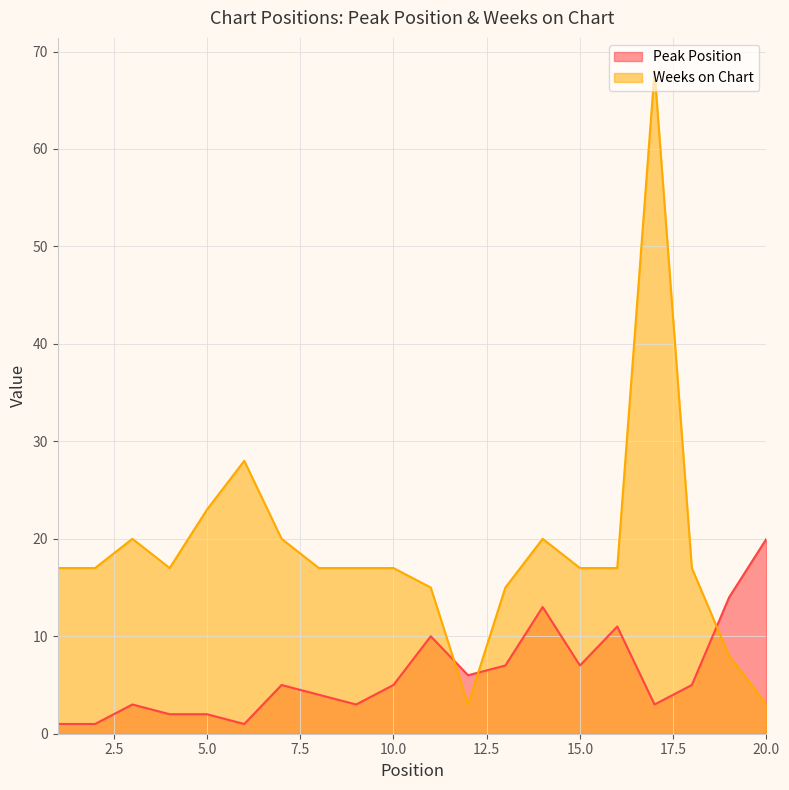

What is the total value across all series at 14?

33